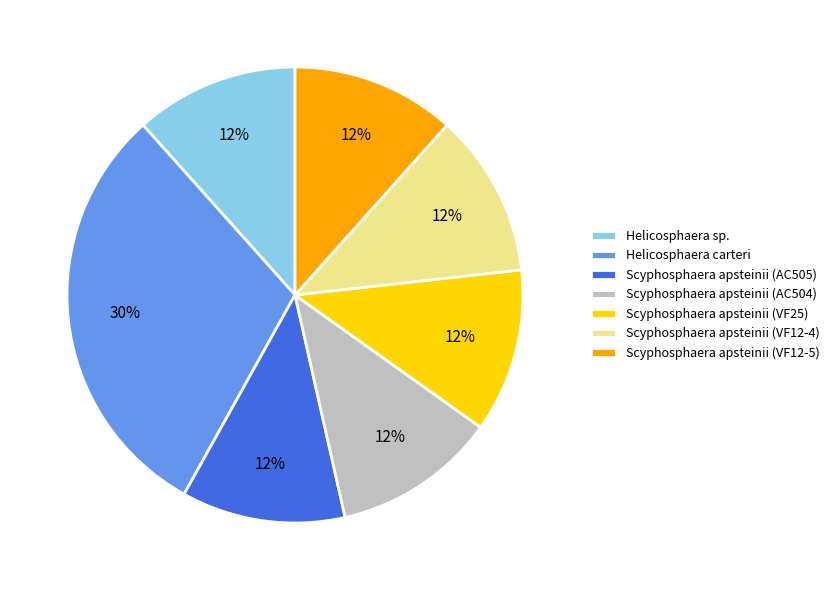

What is the ratio of the value at Scyphosphaera apsteinii (AC505) to the value at Scyphosphaera apsteinii (AC504)?

1.0